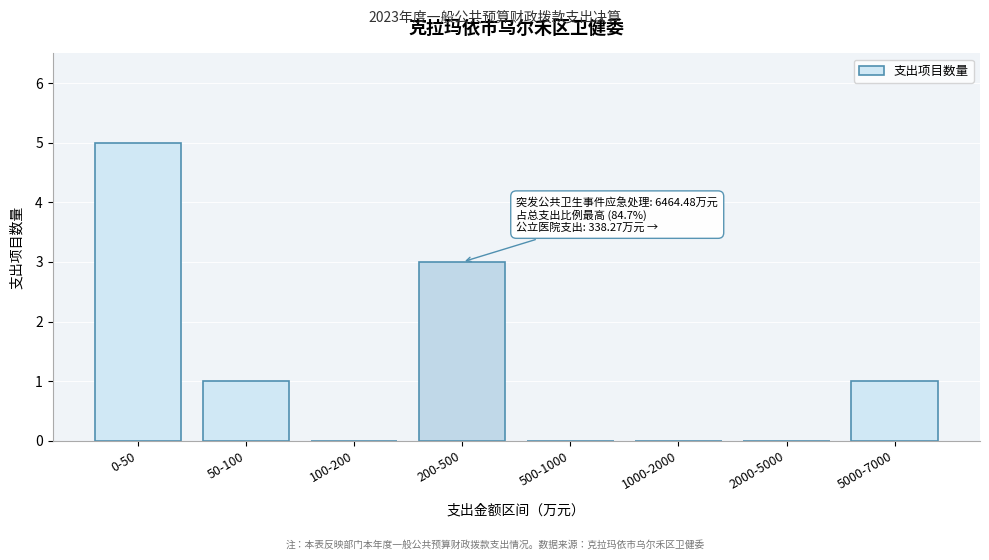

Reading left to right, transcribe all the data shown in this chart.

0-50=5	50-100=1	100-200=0	200-500=3	500-1000=0	1000-2000=0	2000-5000=0	5000-7000=1